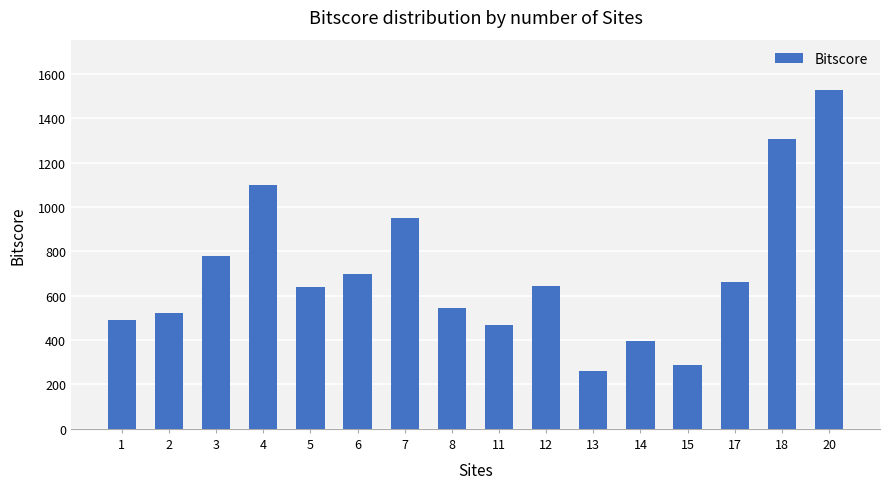

At which label is the value closest to 893?

7